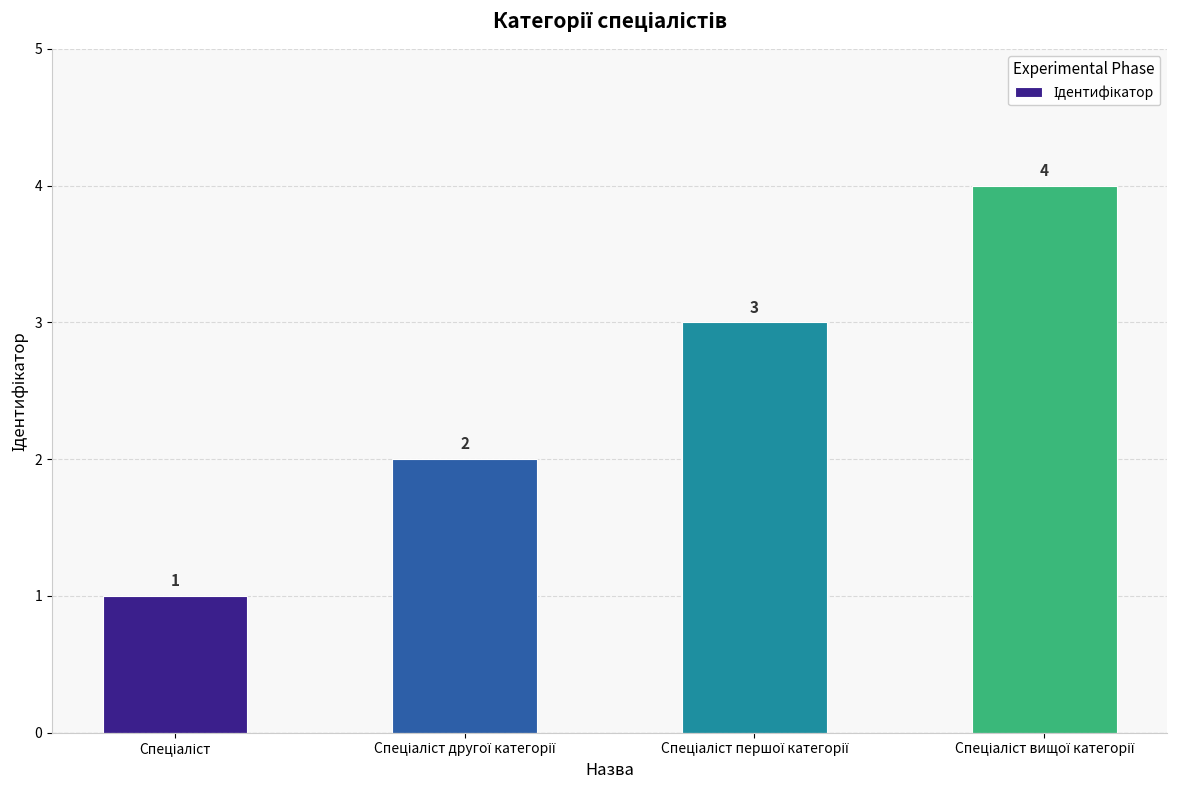

What is the value of the 4th bar from the left?

4